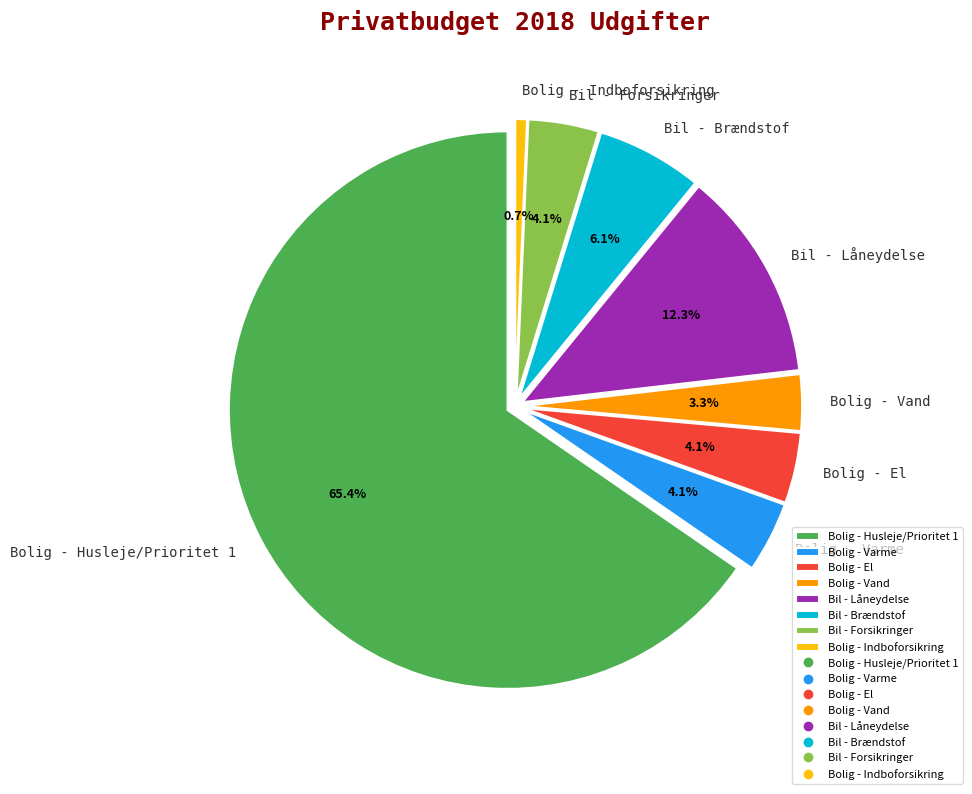

Is it true that Bil - Forsikringer is 4% of the pie?

True